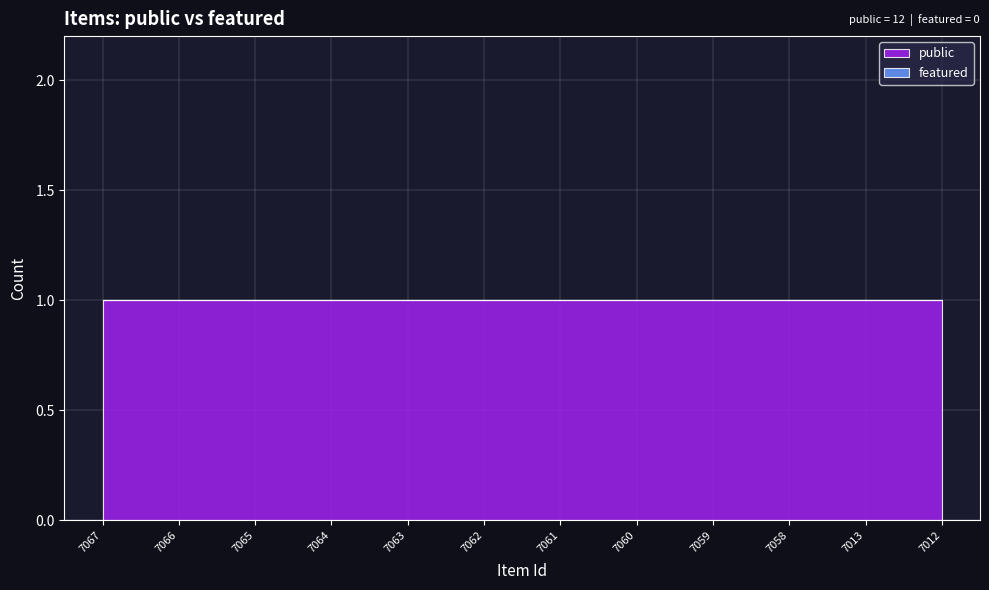

Rank the categories by featured value from highest to lowest.

7067, 7066, 7065, 7064, 7063, 7062, 7061, 7060, 7059, 7058, 7013, 7012